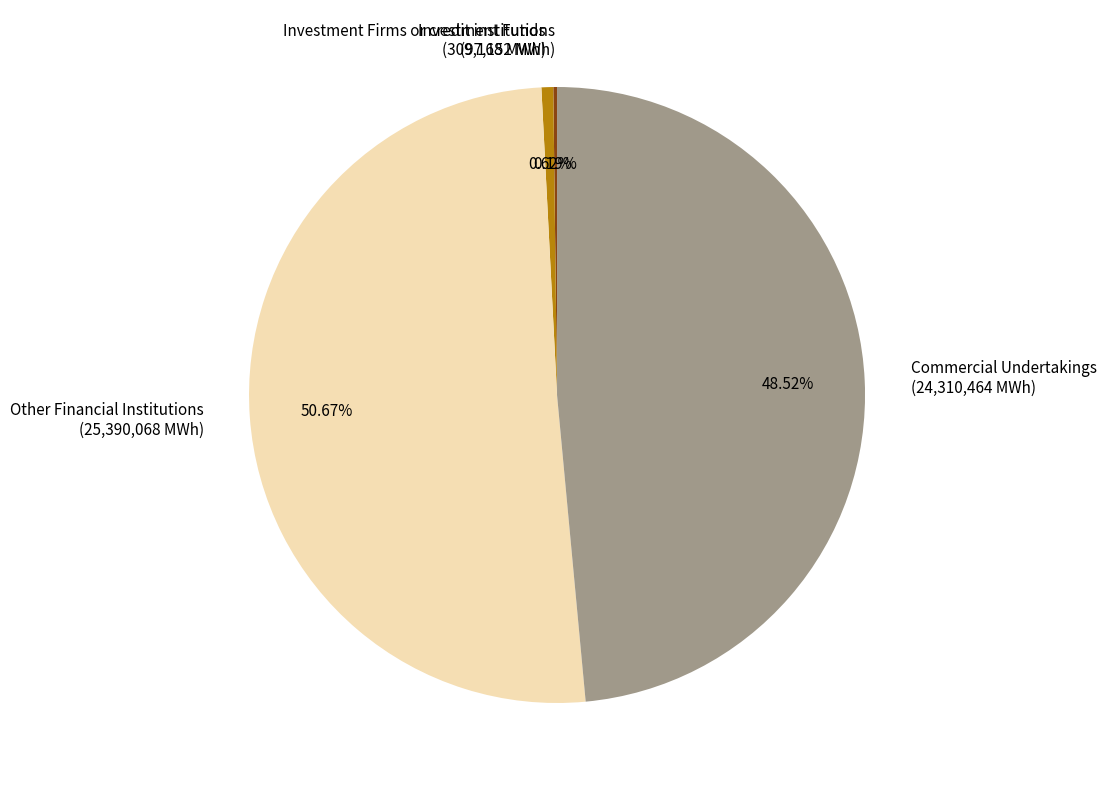

Is the sum of Other Financial Institutions (25,390,068 MWh) and Commercial Undertakings (24,310,464 MWh) greater than half?

Yes